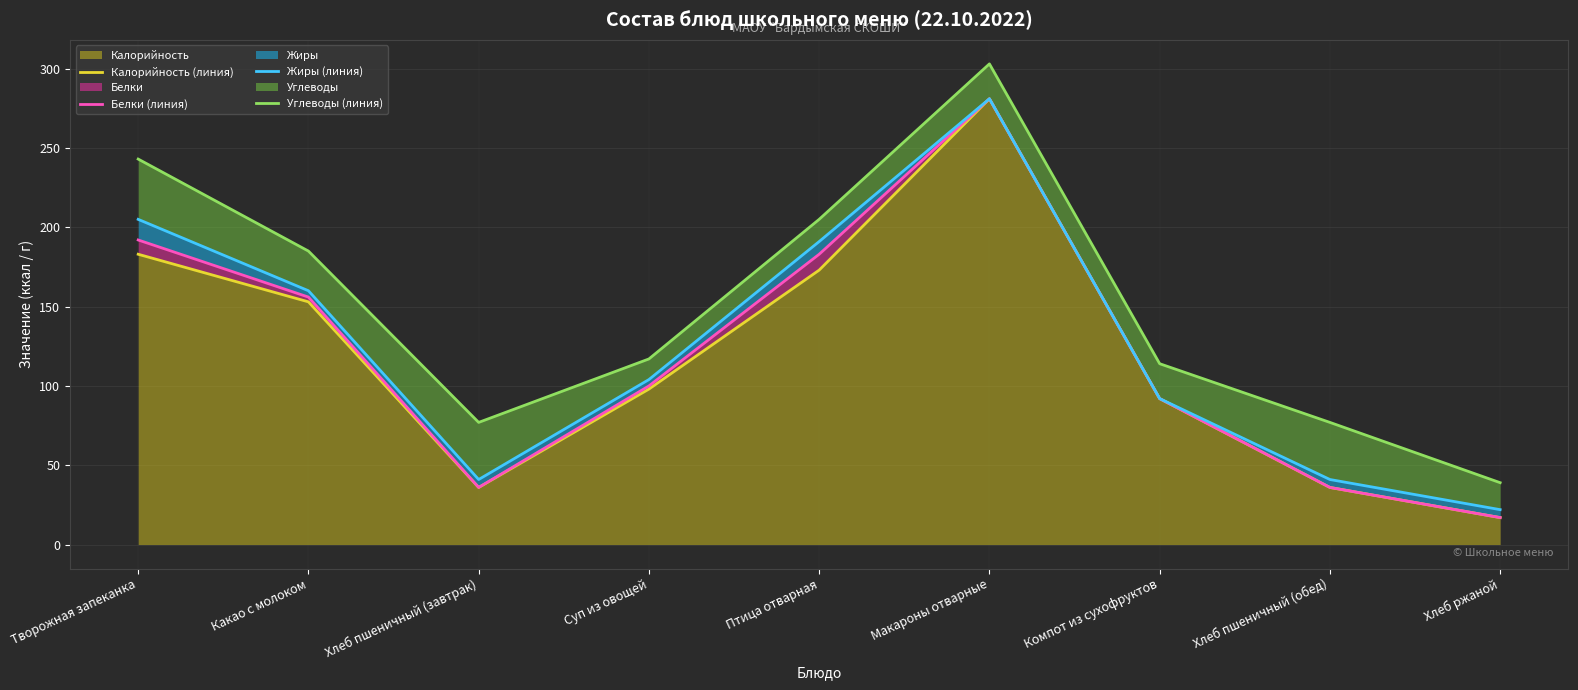

What is the value of the Углеводы (линия) point at the 9th from the left?

39